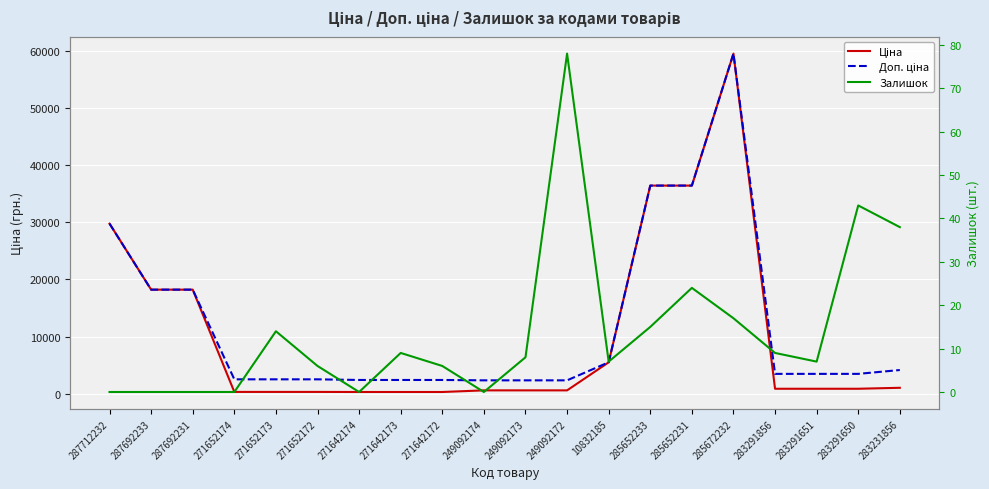

What is the minimum value for Ціна?

300.6